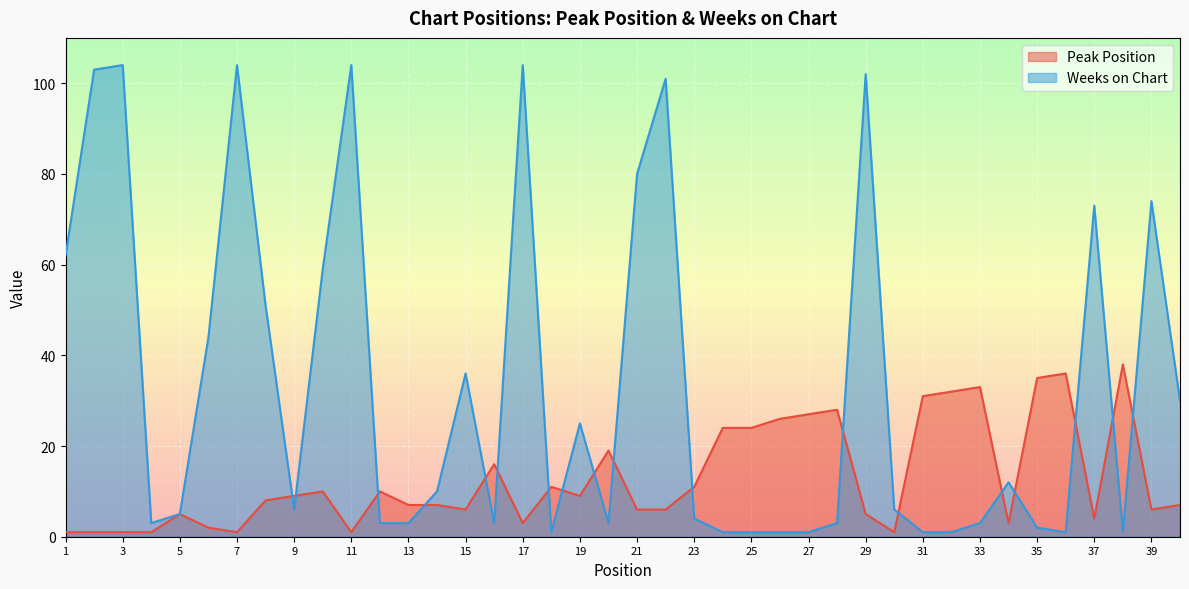

In Peak Position, how many points are higher than both neighbors (excluding endpoints)?

10